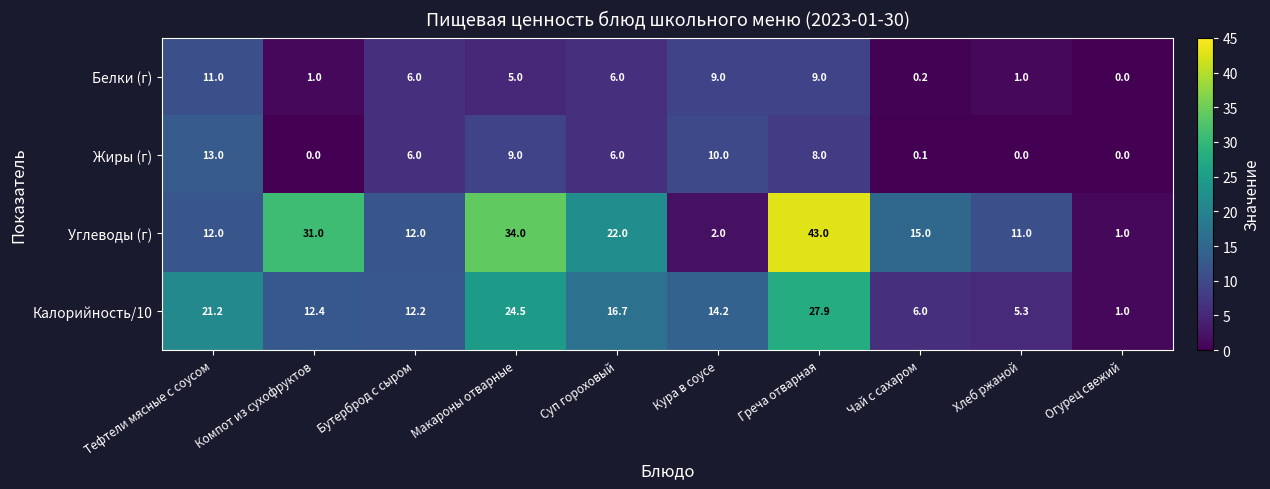

What is the sum of all Жиры (г) values?

52.1